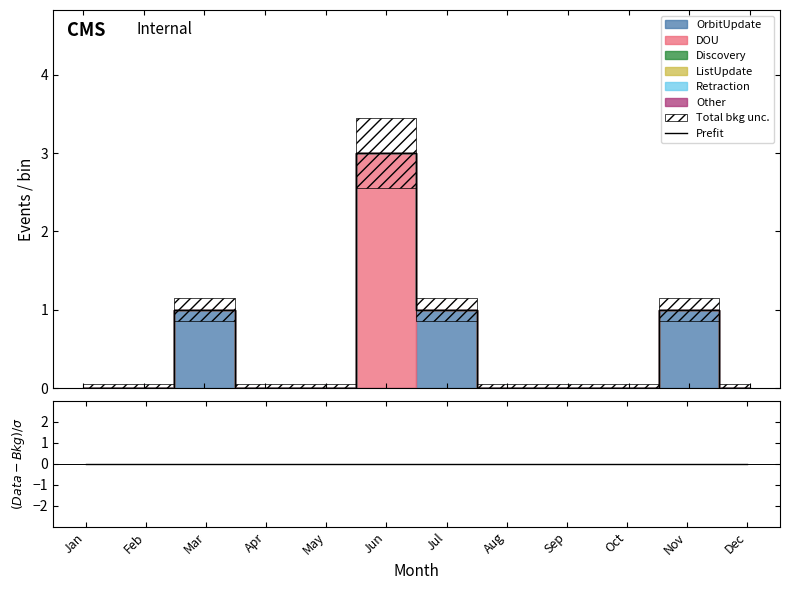

How many lines are shown in the chart?

2